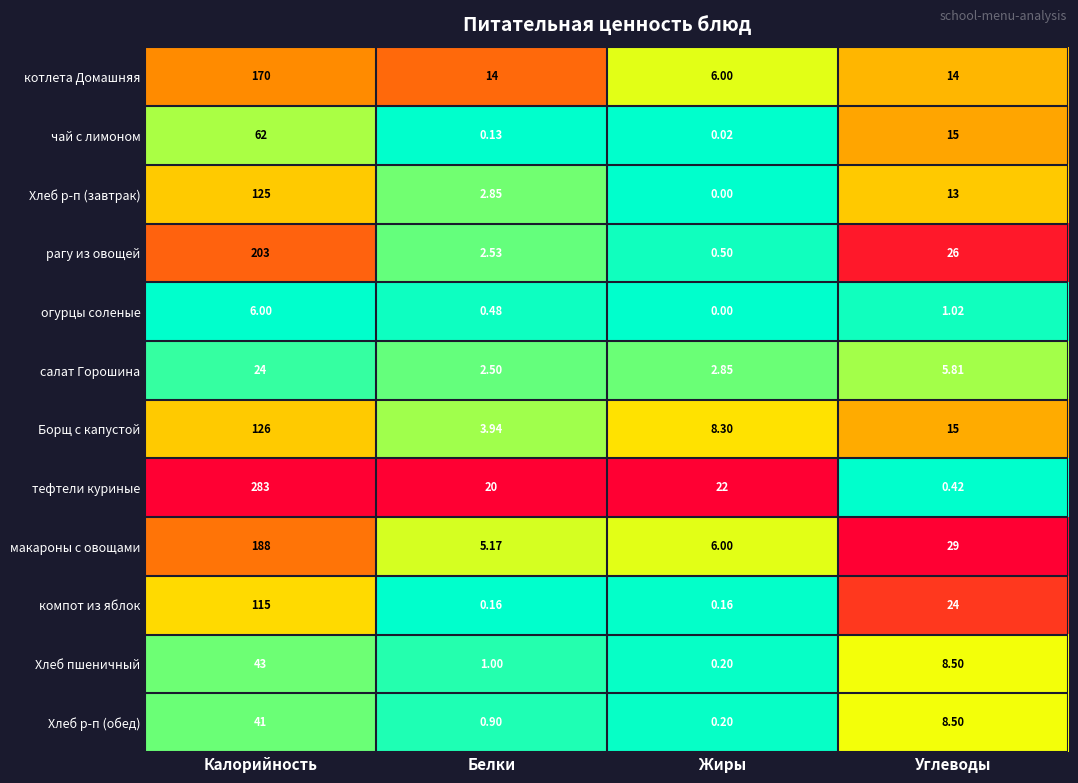

At which category is the sum across all series the highest?

Калорийность